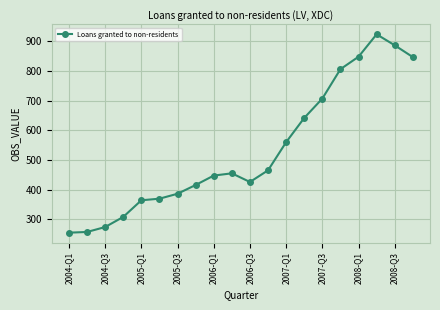

What is the sum of all values?

10639.2